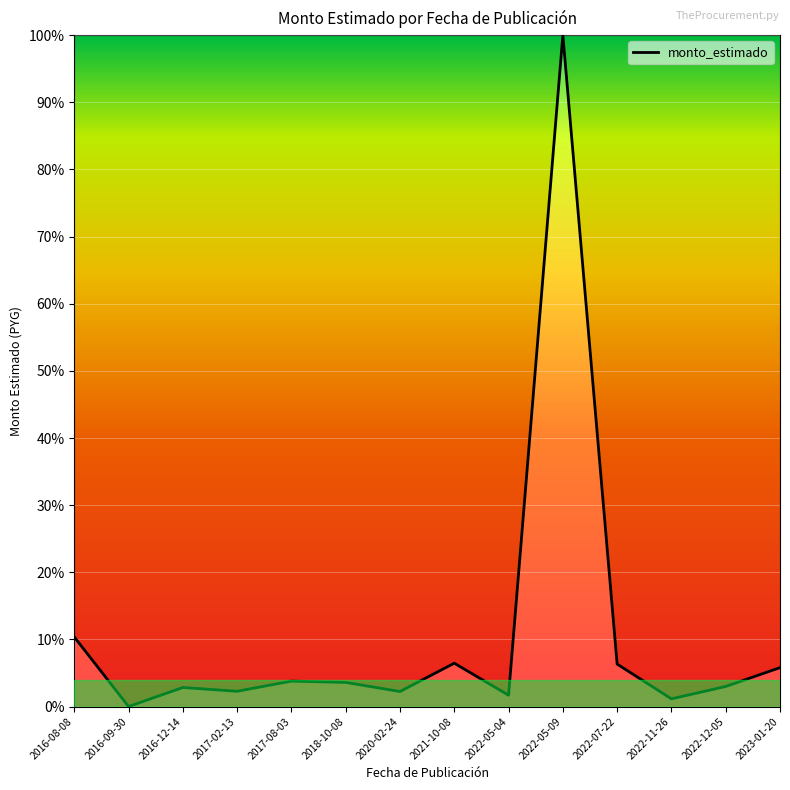

Which label corresponds to the smallest value in the chart?

2016-09-30